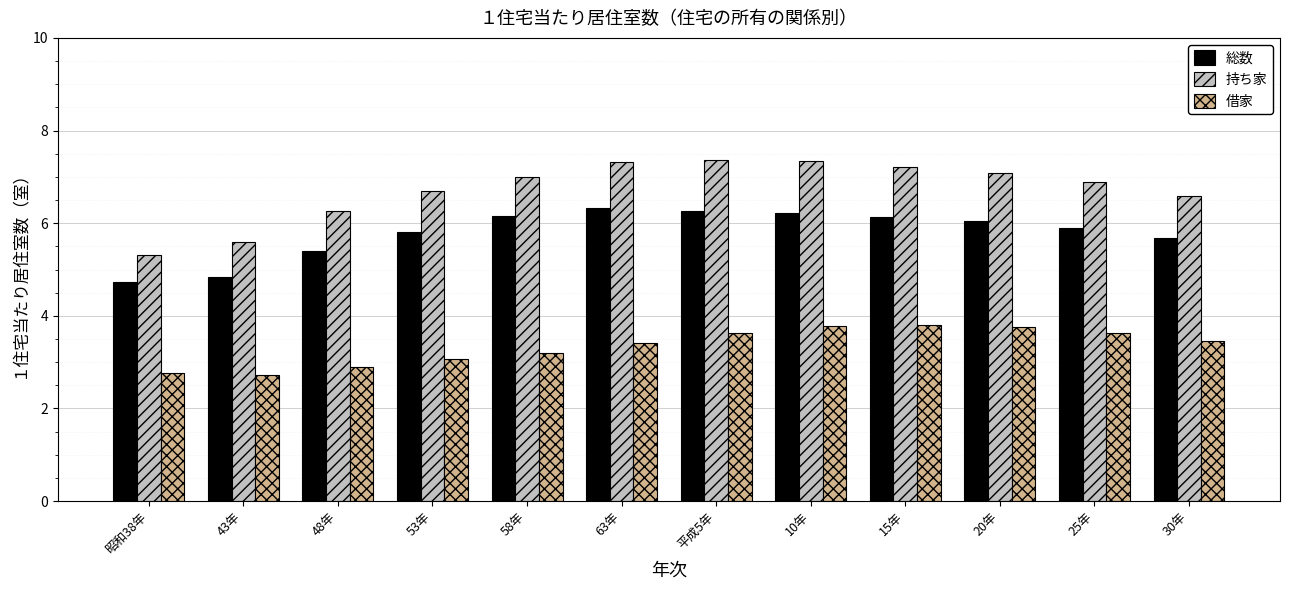

Is it true that 持ち家 equals 2.0 at 25年?

False